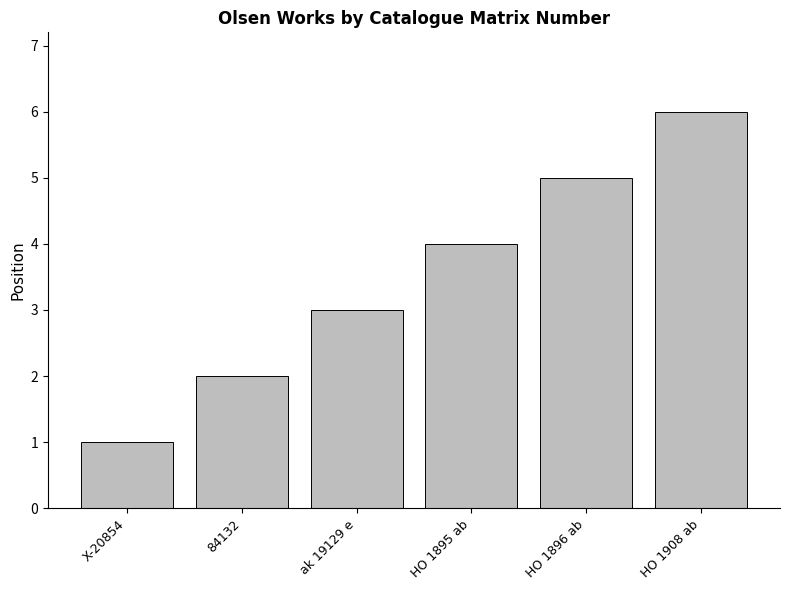

Reading right to left, list all the values displayed in this chart.

HO 1908 ab=6	HO 1896 ab=5	HO 1895 ab=4	ak 19129 e=3	84132=2	X-20854=1